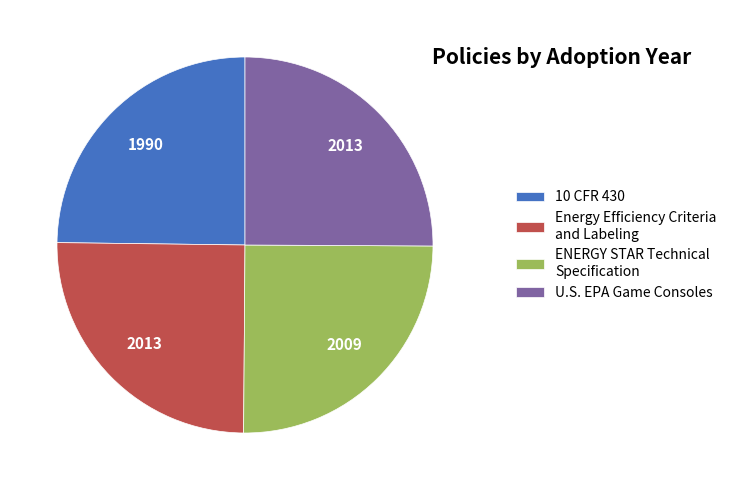

Does any single category account for the majority?

No